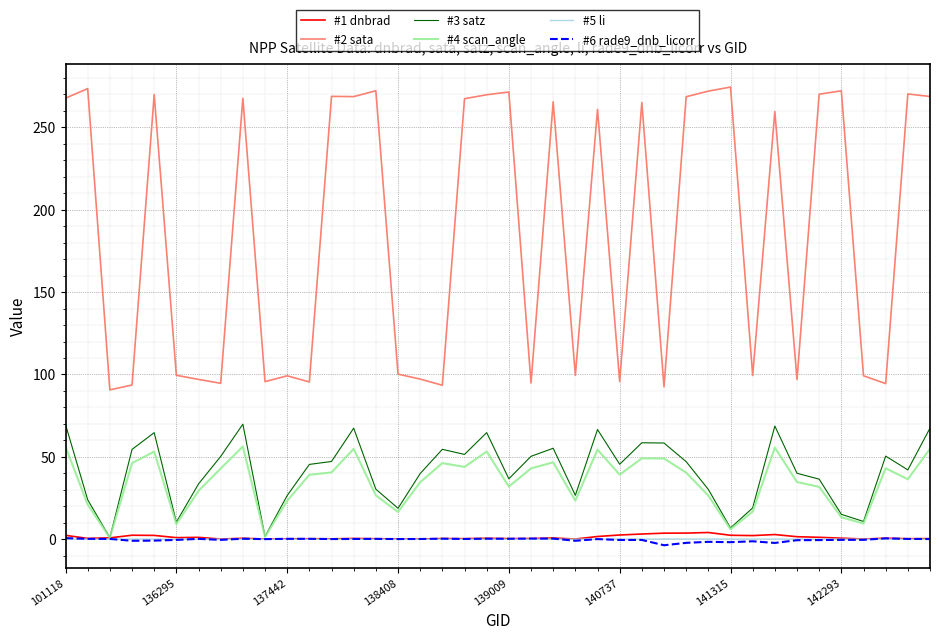

What is the maximum value shown in the chart?

274.4